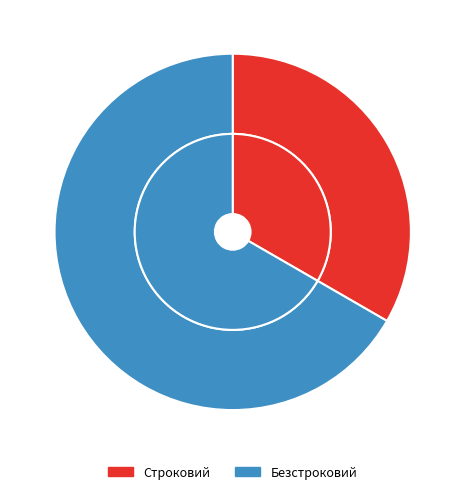

Does any single category account for the majority?

Yes